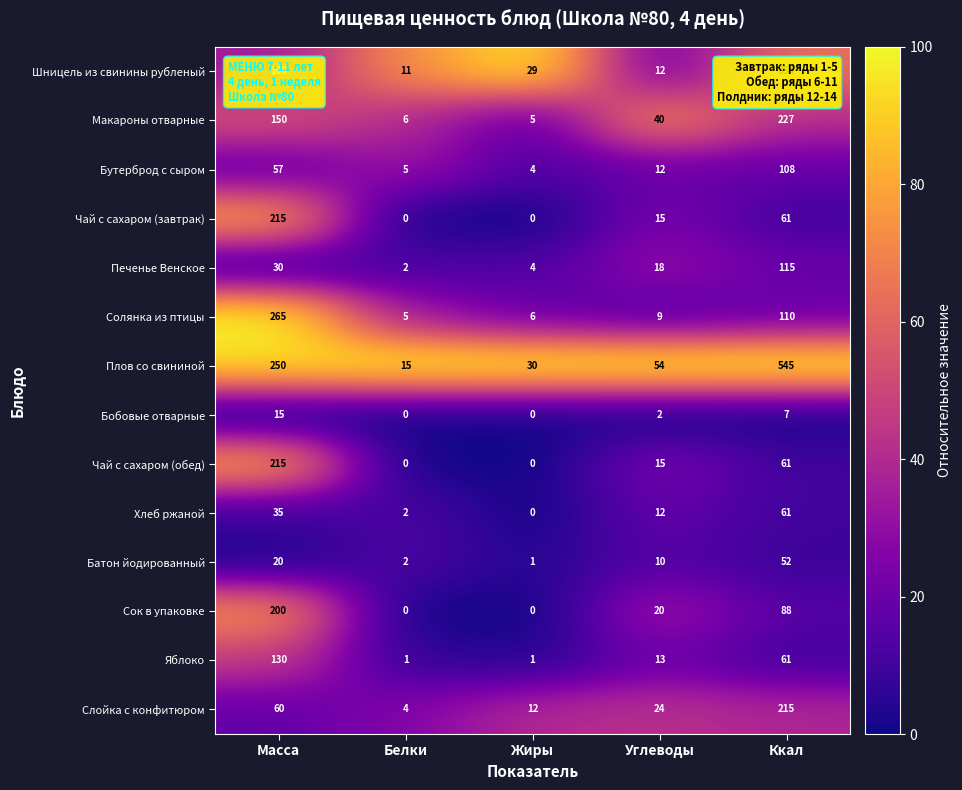

What is the spread (max minus min) of values at Жиры?

30